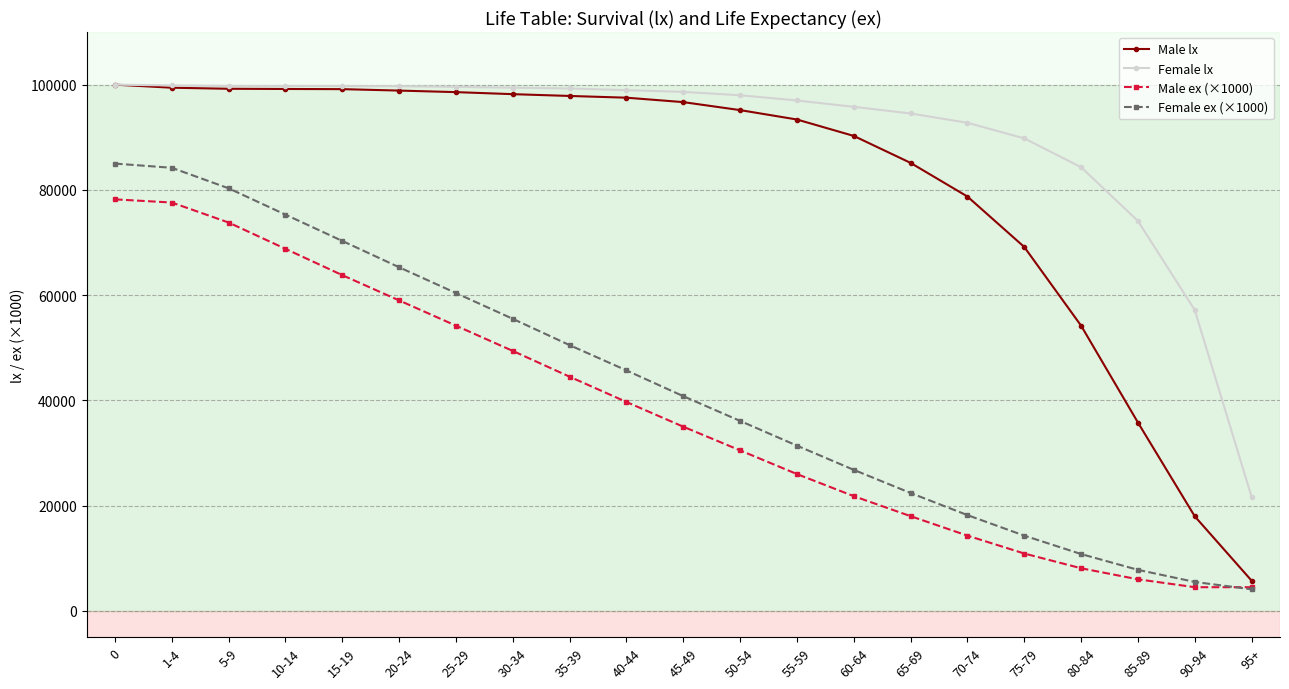

What is the spread (max minus min) of values at 5-9?

25955